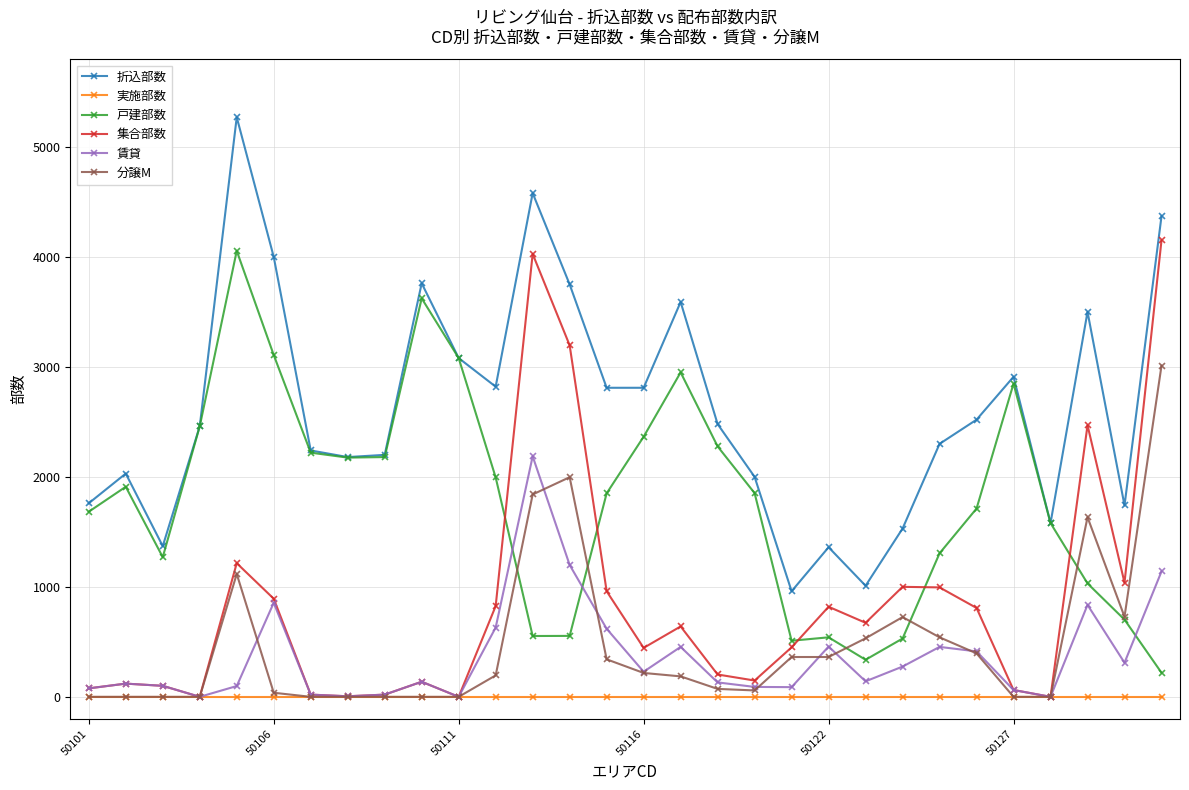

What is the maximum value for 戸建部数?

4055